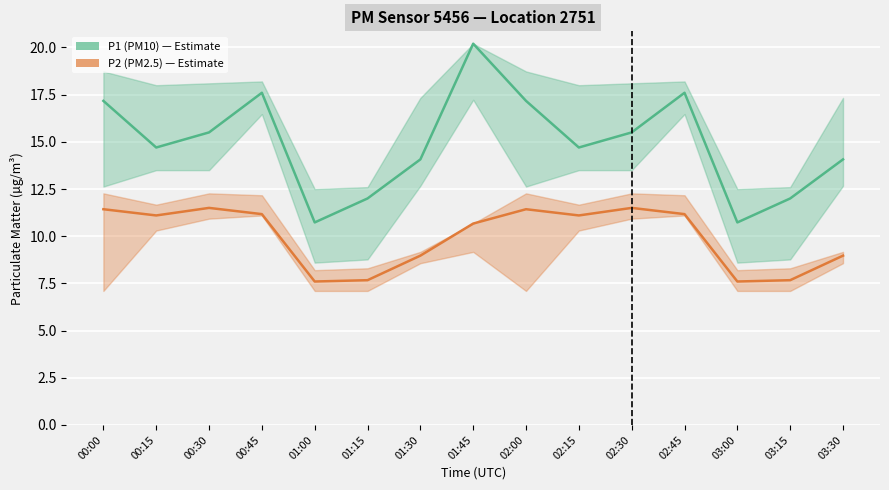

What is the difference between the highest and lowest values at 02:30?

4.0